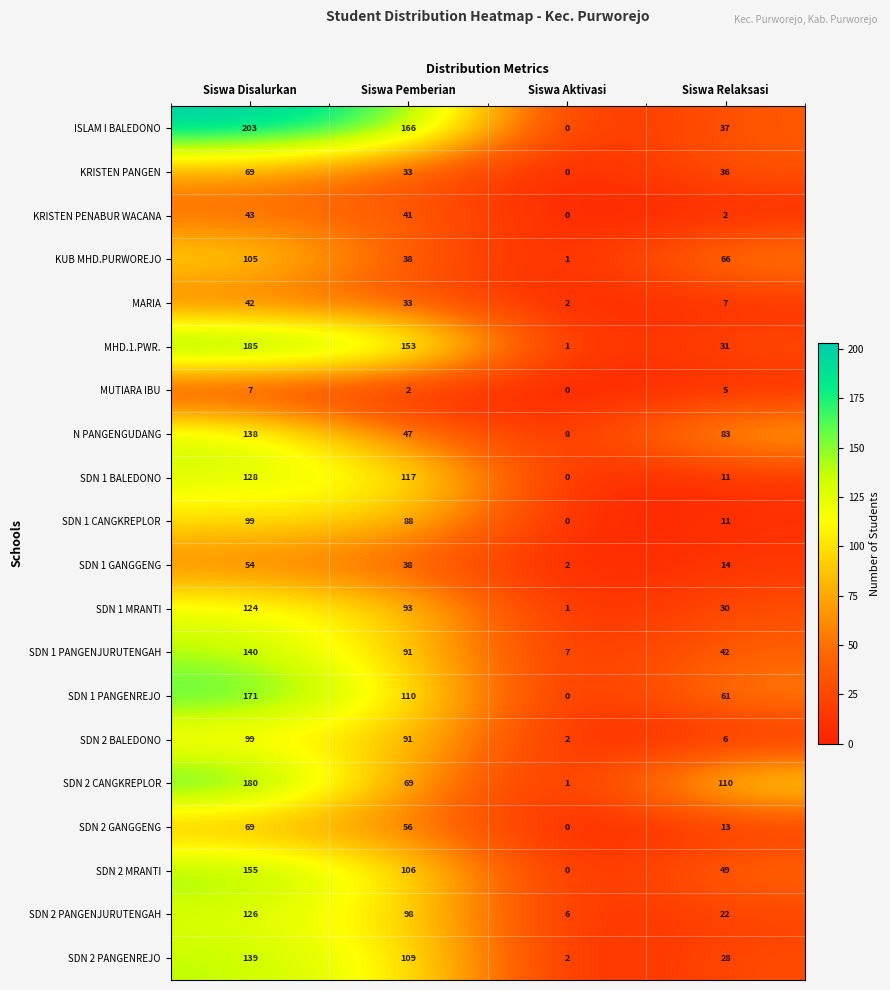

How many categories are shown in the chart?

4